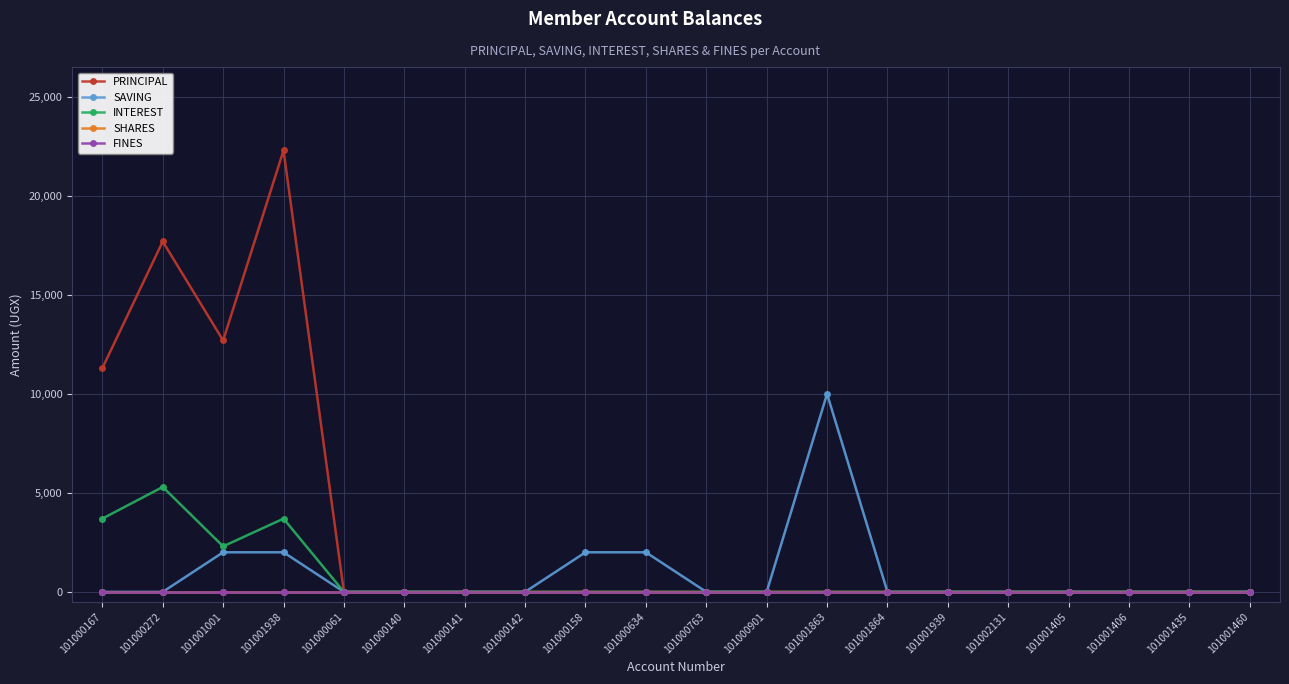

True or false: INTEREST and SAVING intersect in this chart.

False